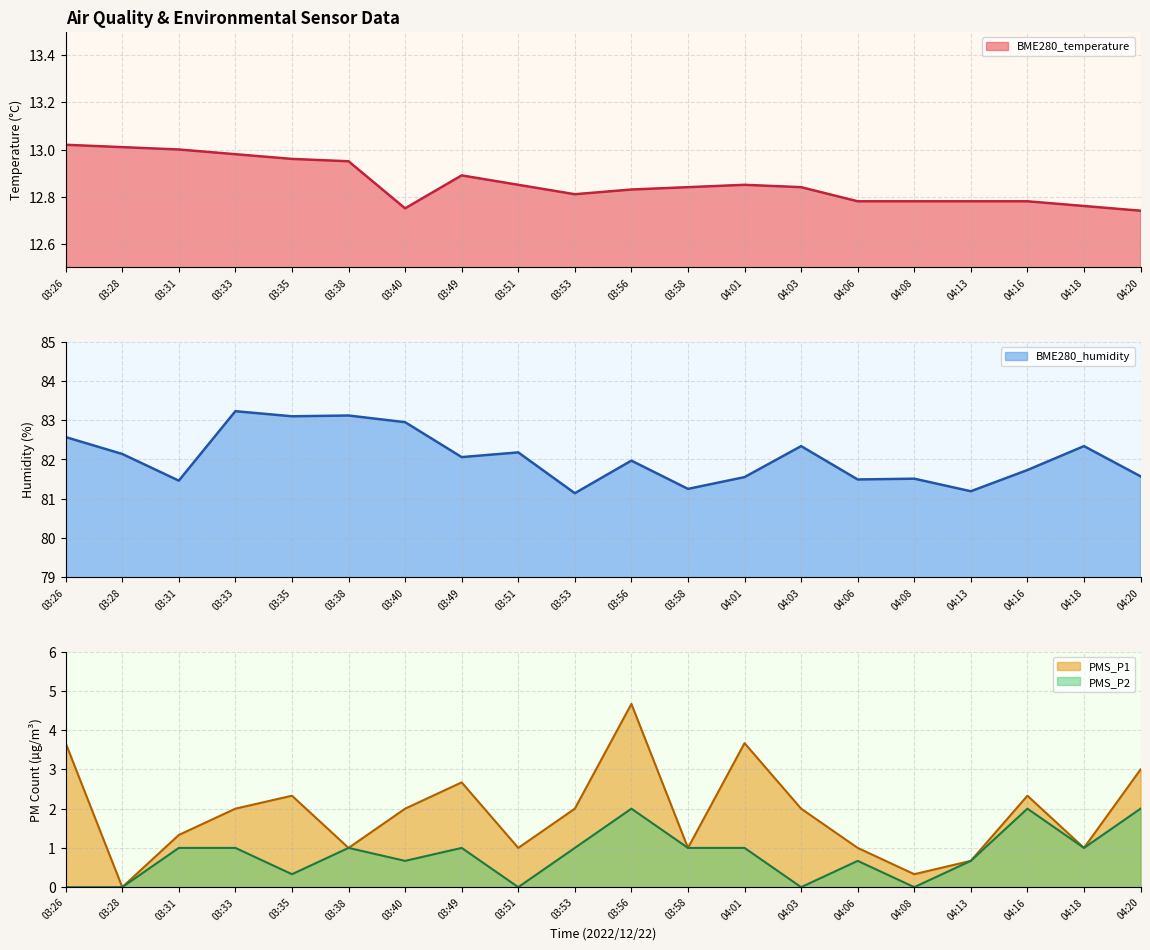

How many positive values does the PMS_P1 series have?

19